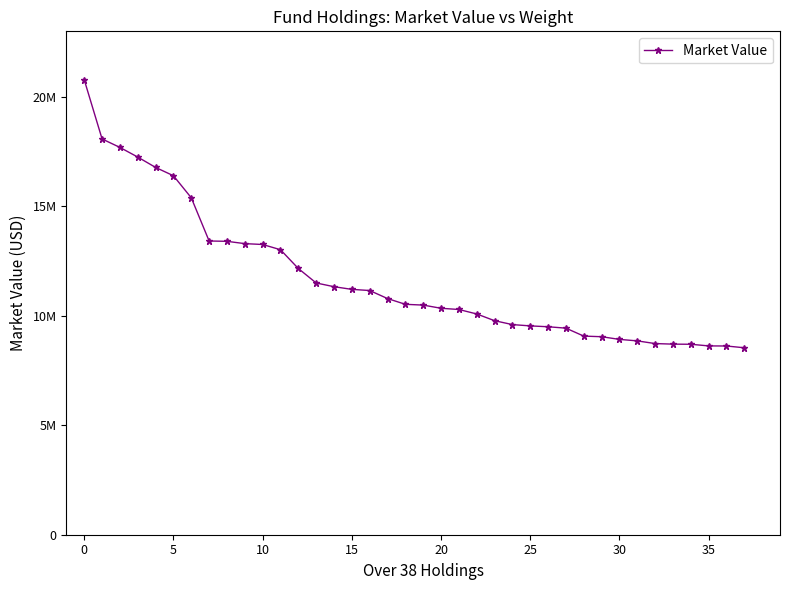

Does the chart have visible grid lines?

No